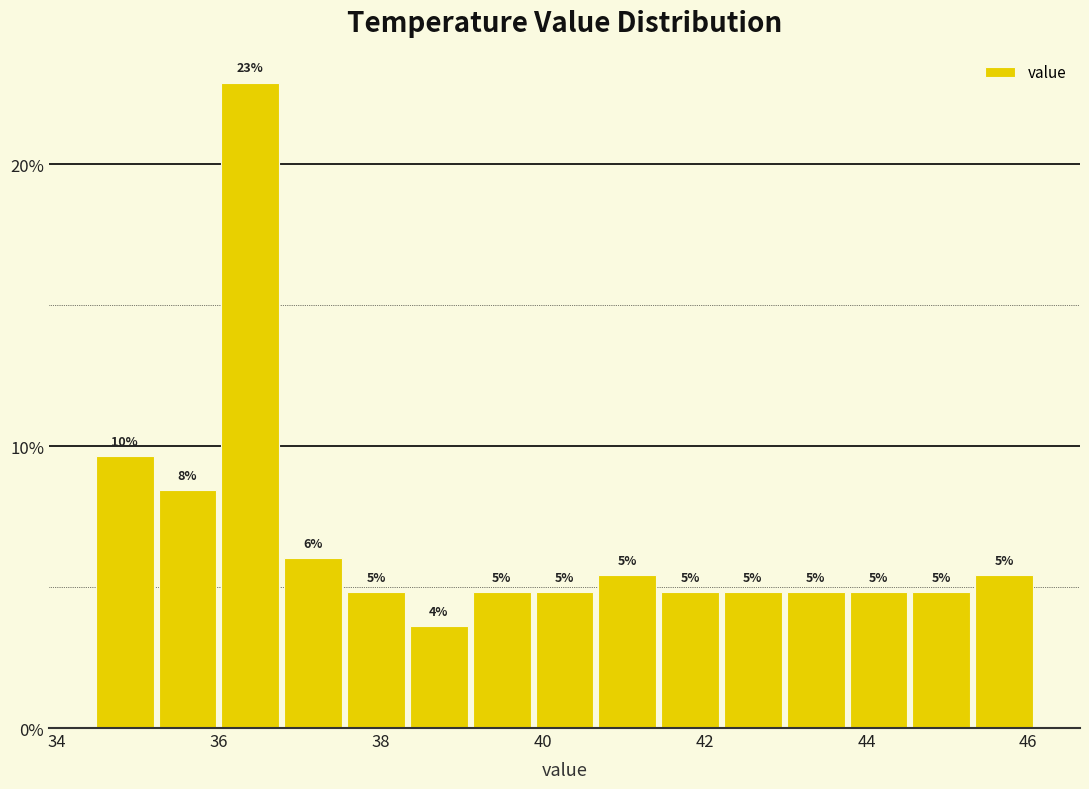

Read against the x-axis, roughly where is the centre of the tallest bar?

36.4